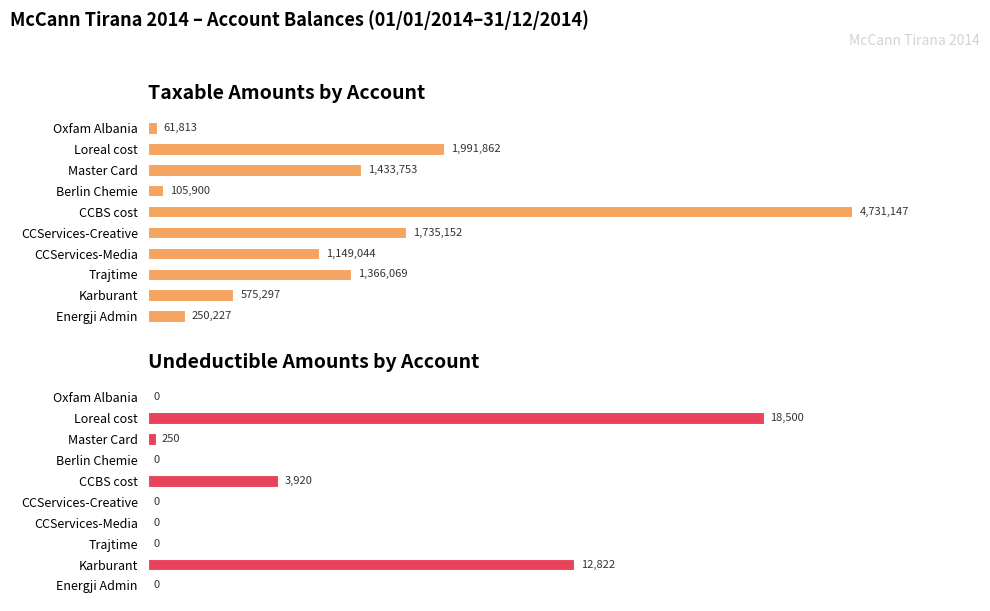

How many series are shown in this chart?

2